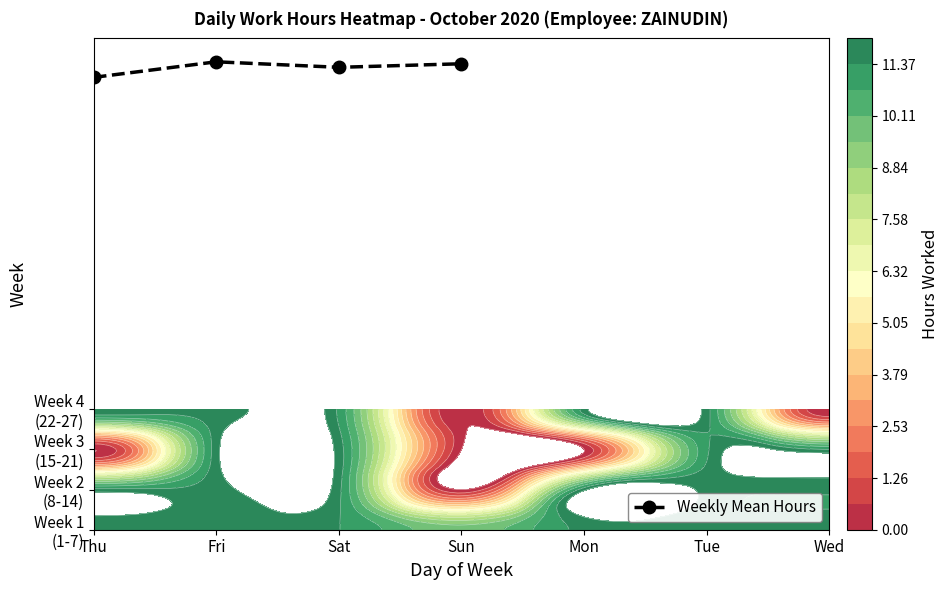

Reading left to right, extract all data points from this chart.

Thu=11.3	Fri=11.7	Sat=11.5	Sun=11.6